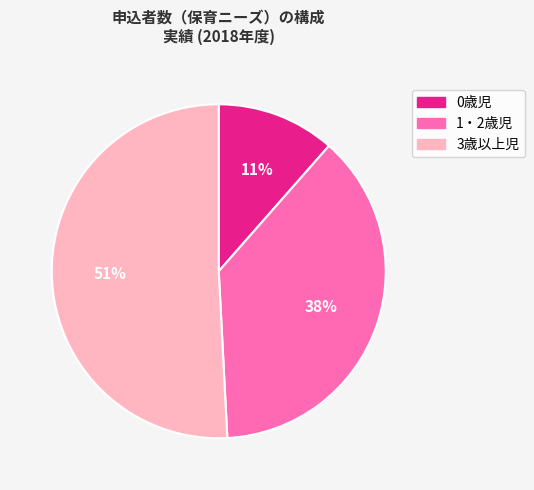

Which slice represents more than half of the pie?

3歳以上児